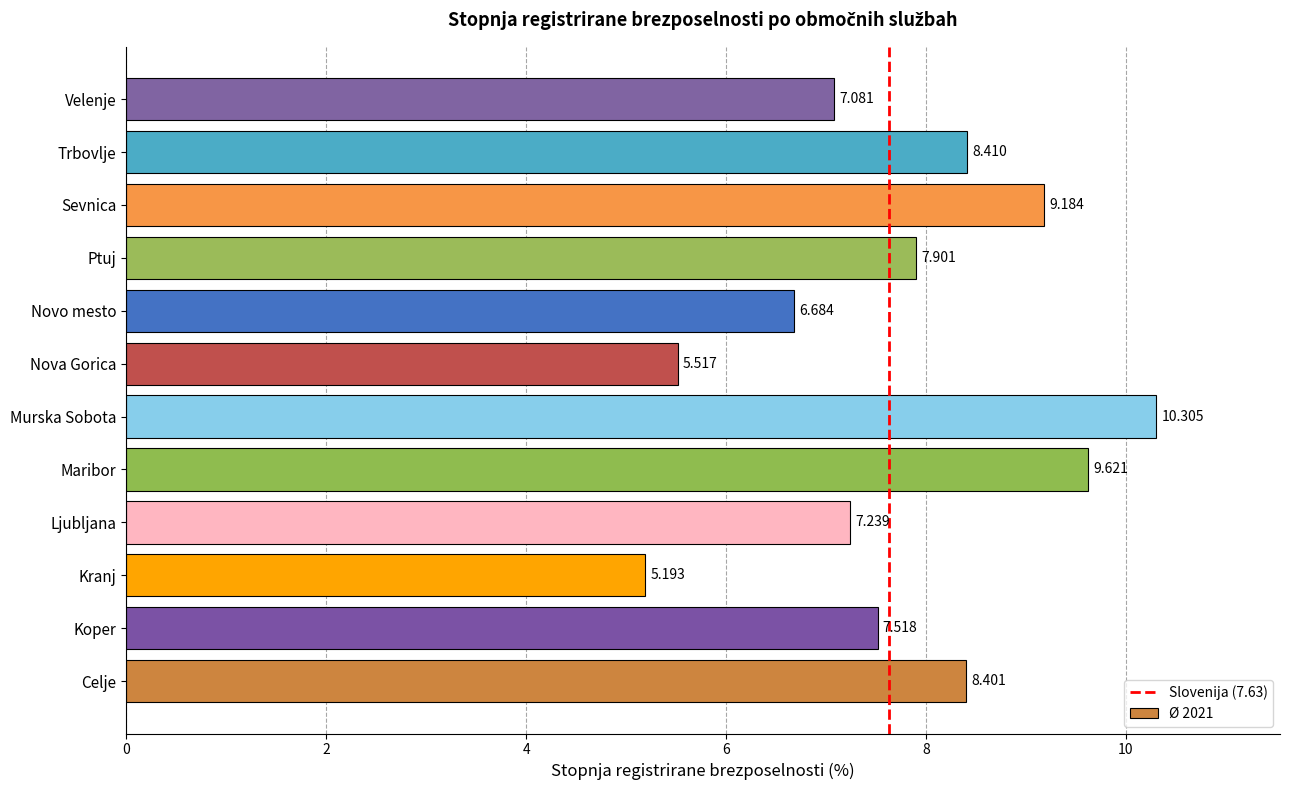

At which category does the chart reach its minimum across all series?

Kranj